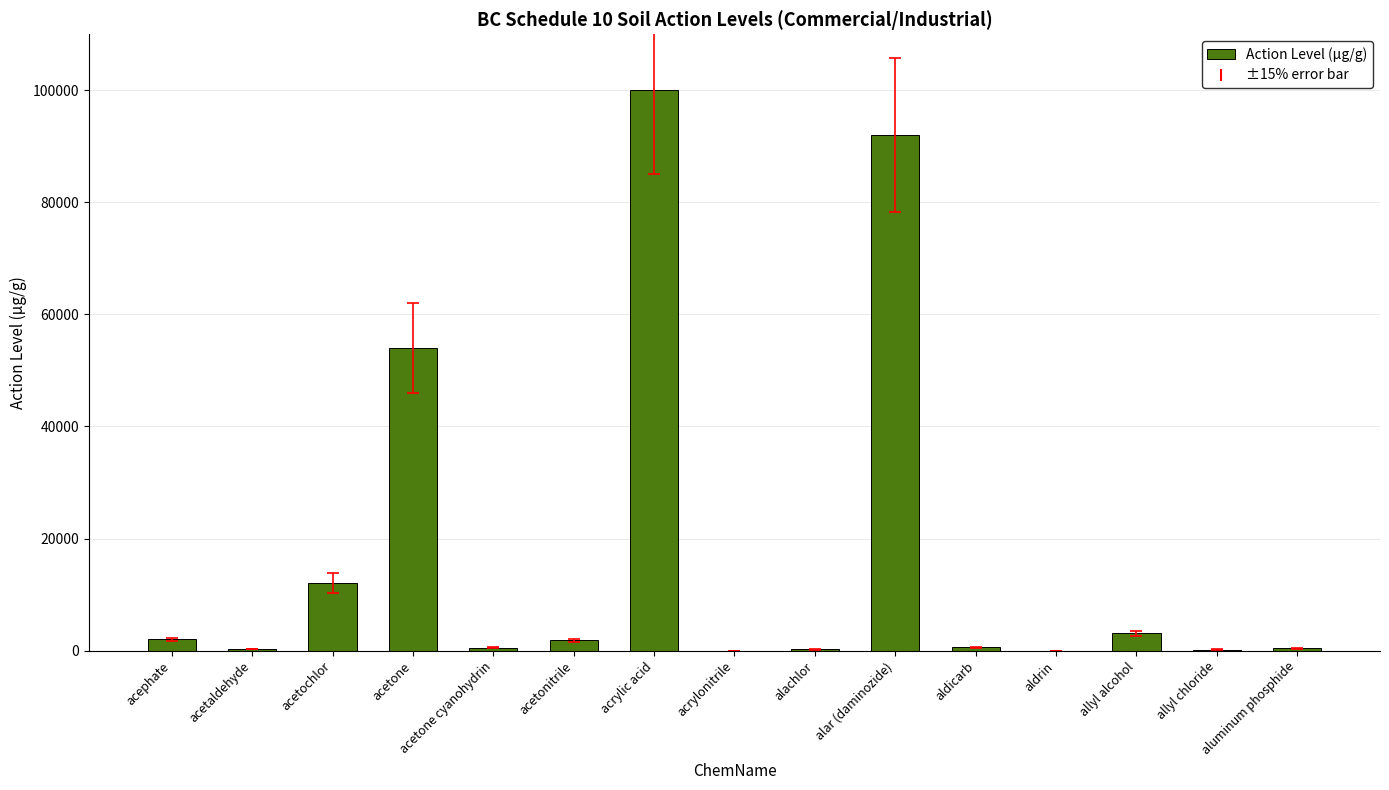

What is the greatest value displayed?

100000.0